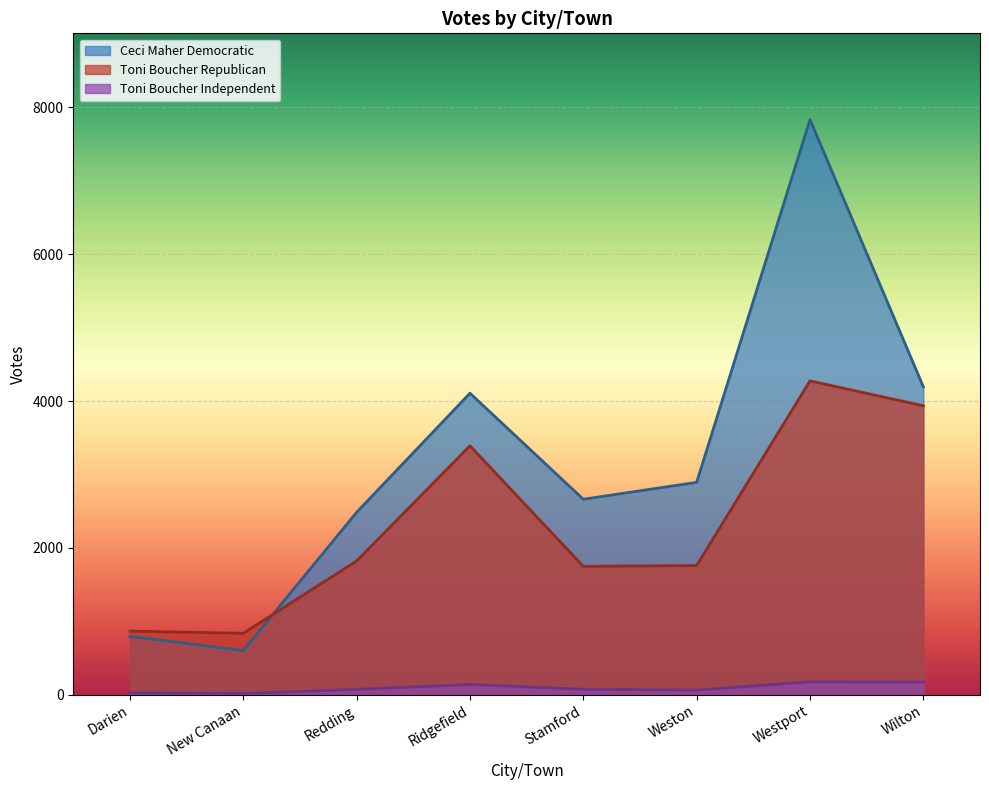

Which series has the widest spread of values?

Ceci Maher Democratic